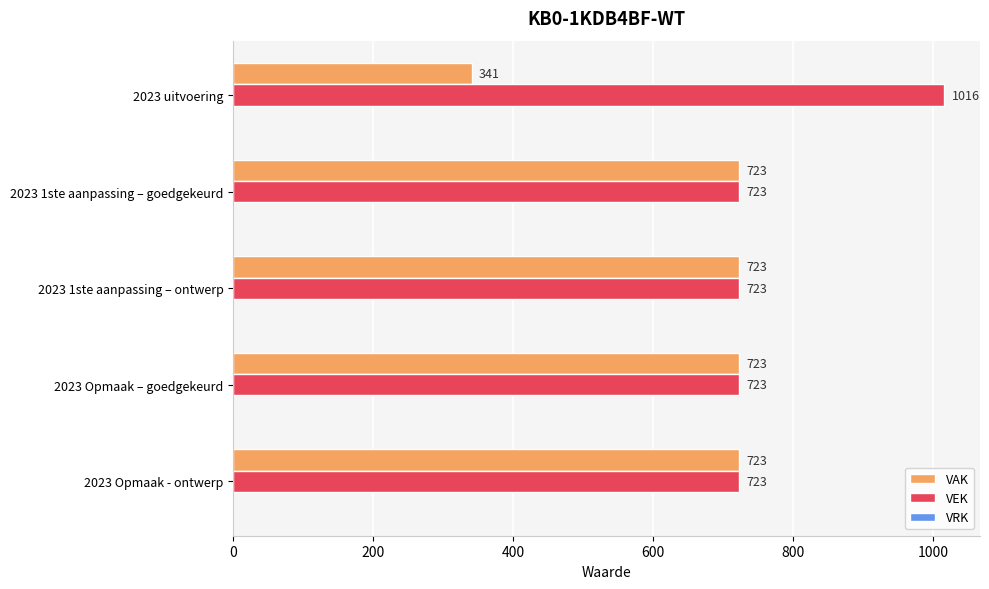

What is the total value across all series at 2023 1ste aanpassing – ontwerp?

1446